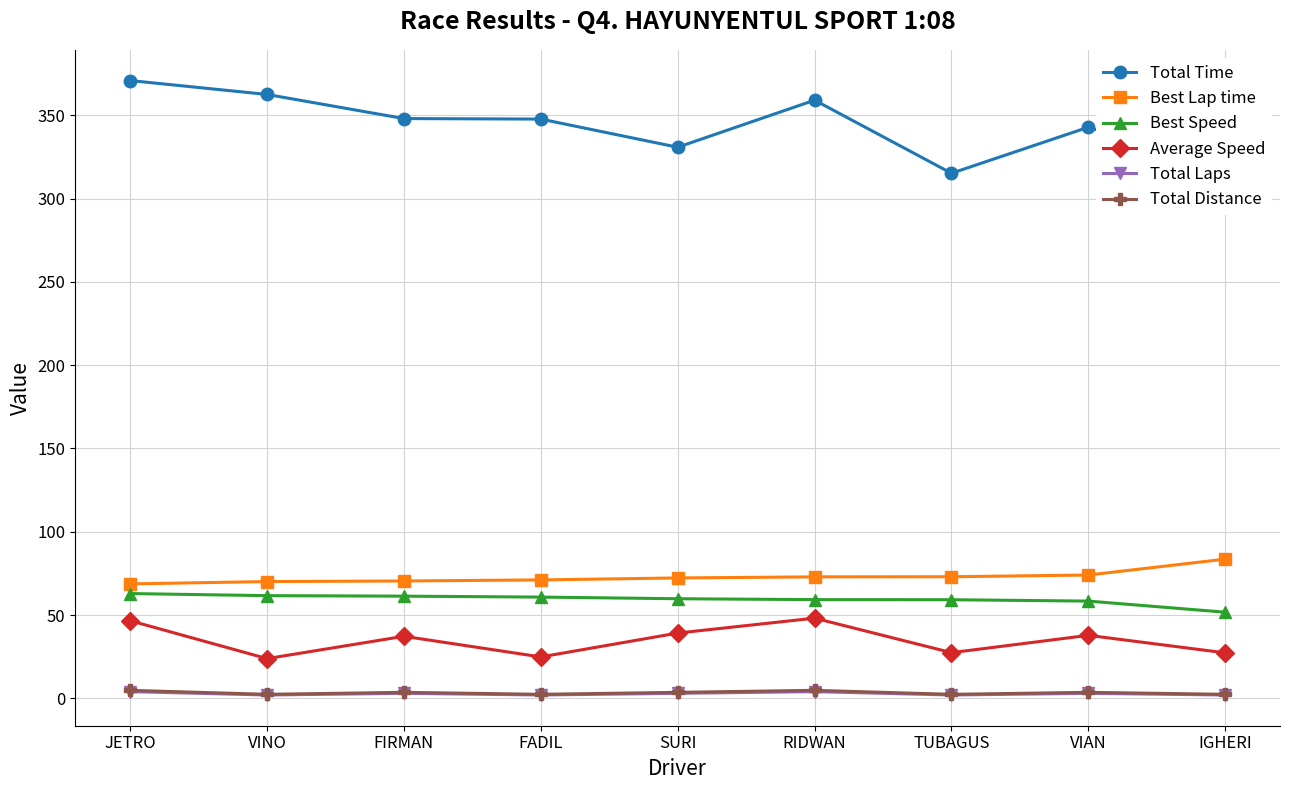

At how many categories does at least one series exceed 58?

9